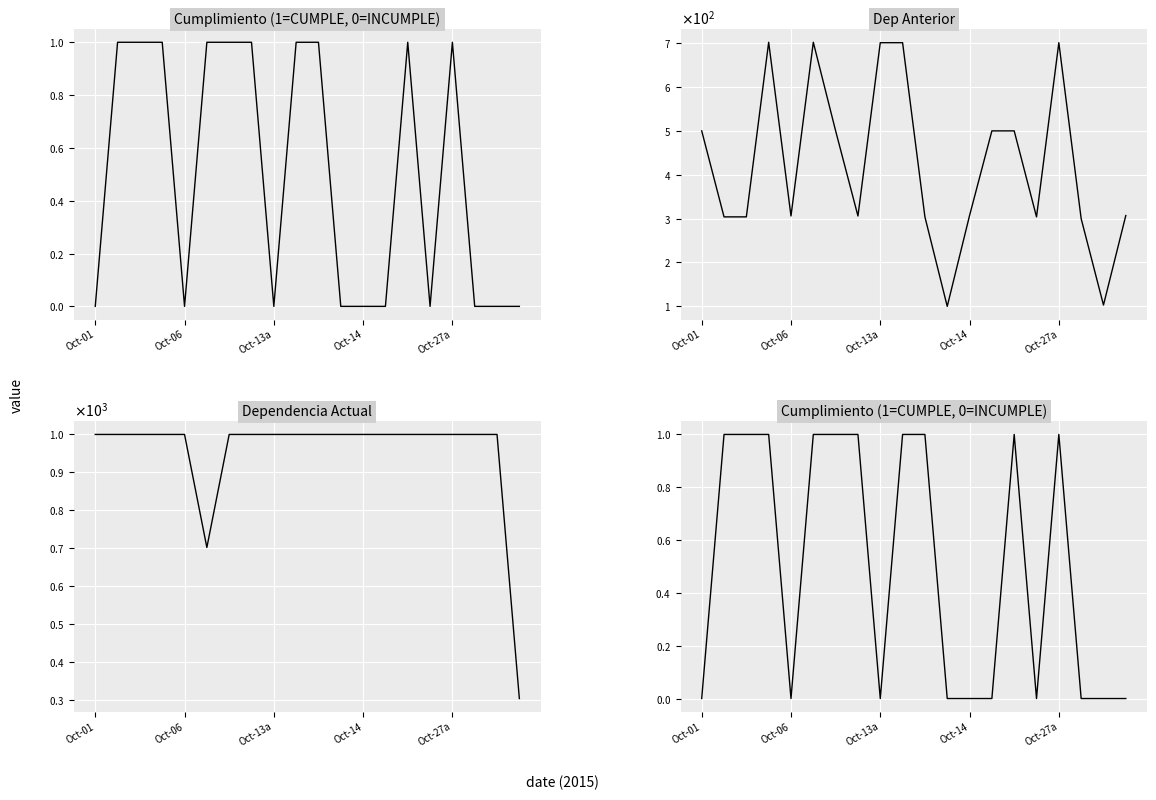

Is it true that Dep Anterior equals 192 at Oct-13a?

False